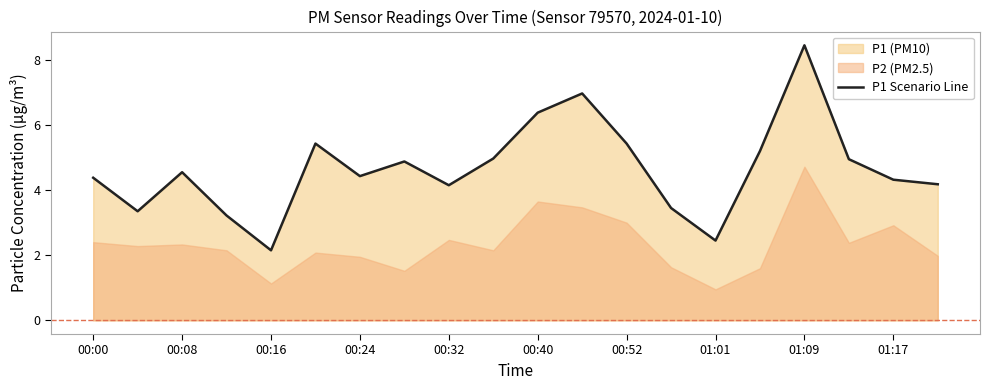

At which label does P1 Scenario Line reach its minimum?

00:16